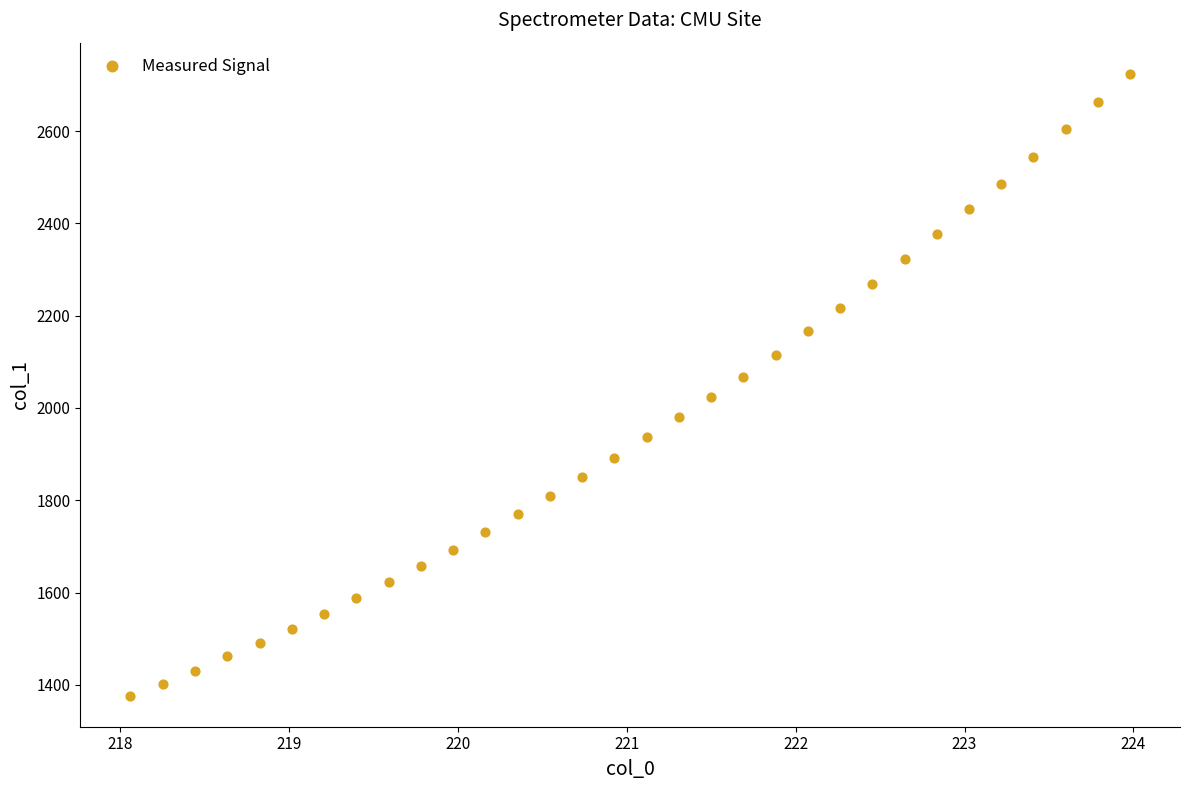

What is the range of X values (max minus min)?

5.9